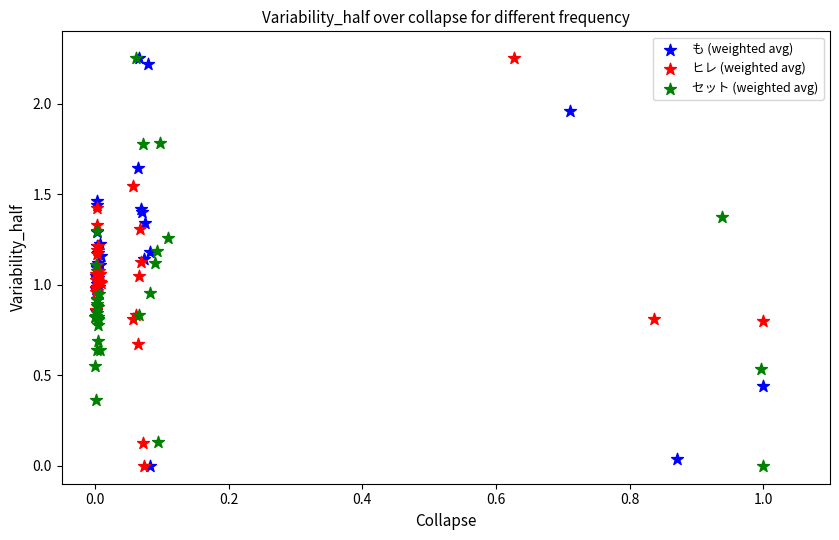

What are all the series names shown in the legend?

も (weighted avg), ヒレ (weighted avg), セット (weighted avg)